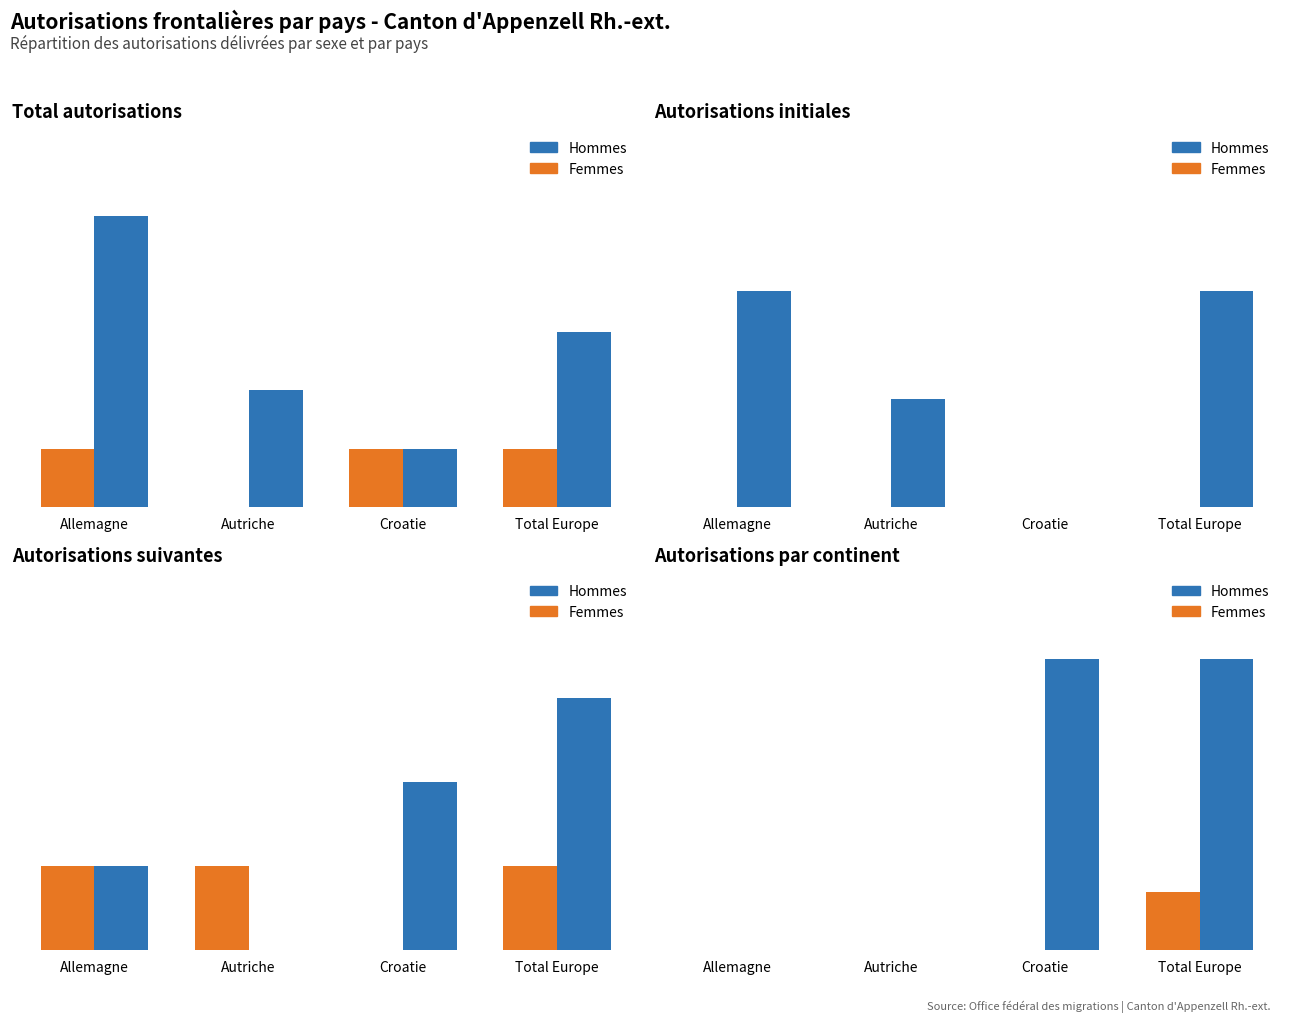

At how many categories does at least one series exceed 4?

2